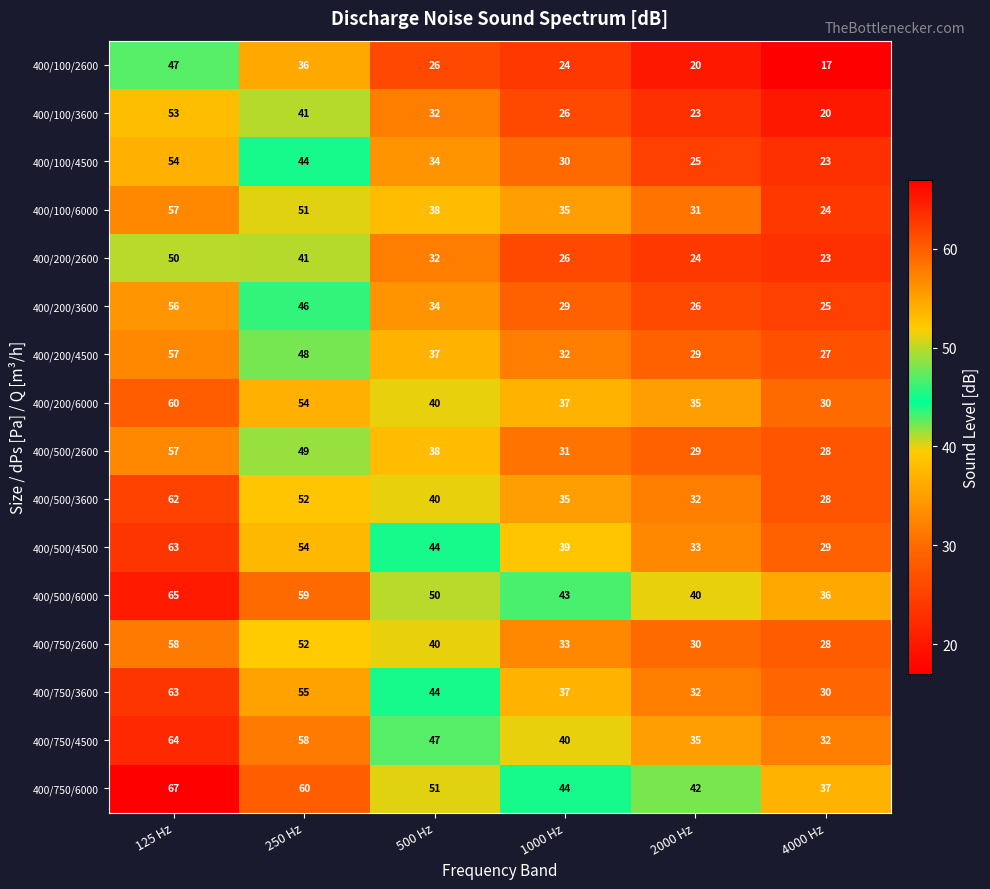

How many values in the 400/200/3600 series are below 34?

3